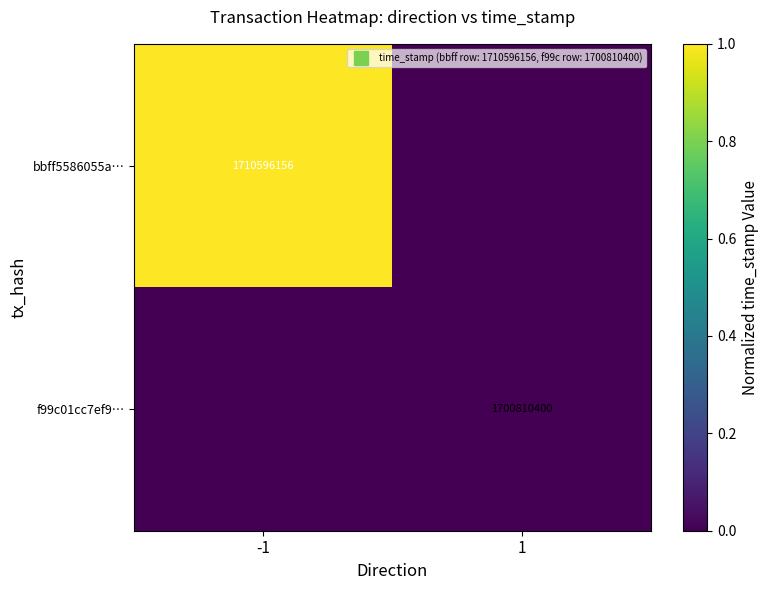

What is the sum of the bbff5586055a… values at -1 and 1?

1